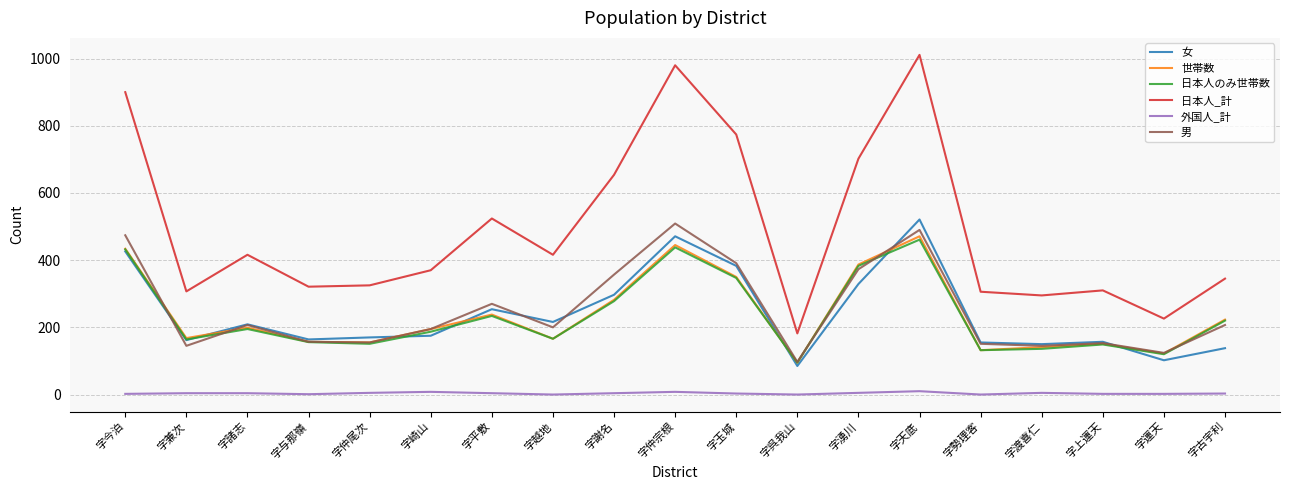

True or false: 男 has a value of 145 at 字渡喜仁.

True